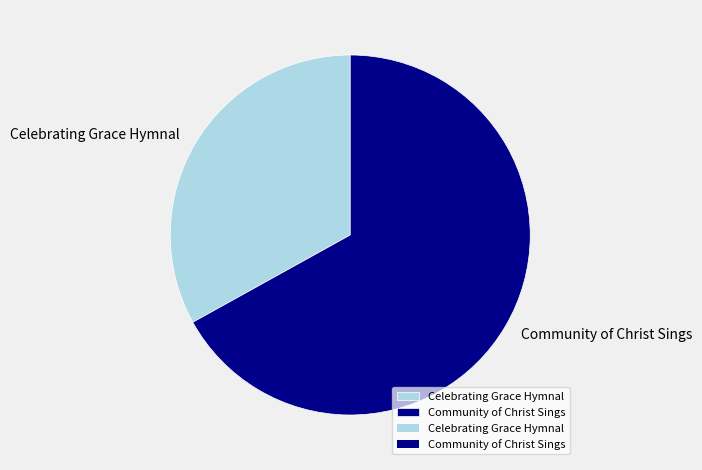

Combined, do Community of Christ Sings and Celebrating Grace Hymnal account for over 50%?

Yes